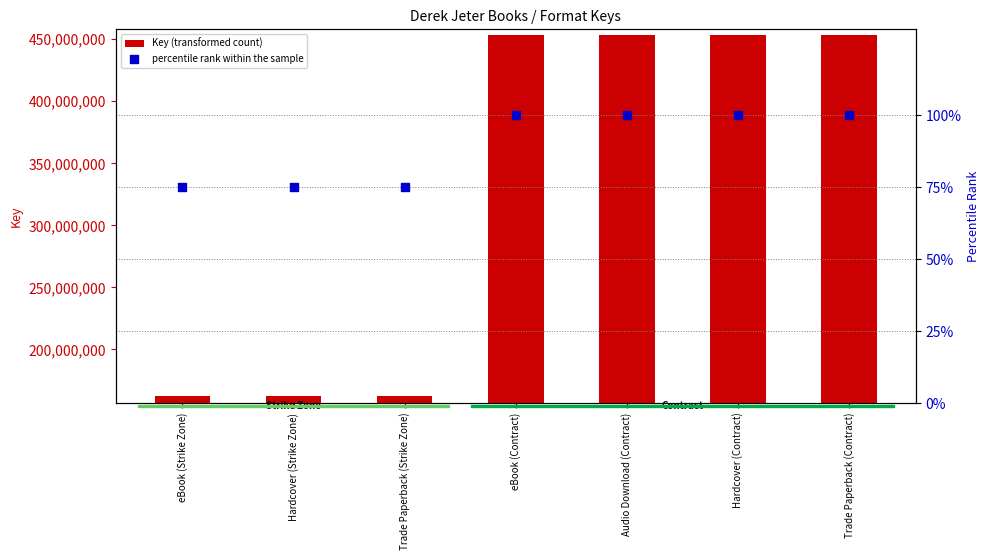

Which series has the largest Y range (max minus min)?

Key (transformed count)